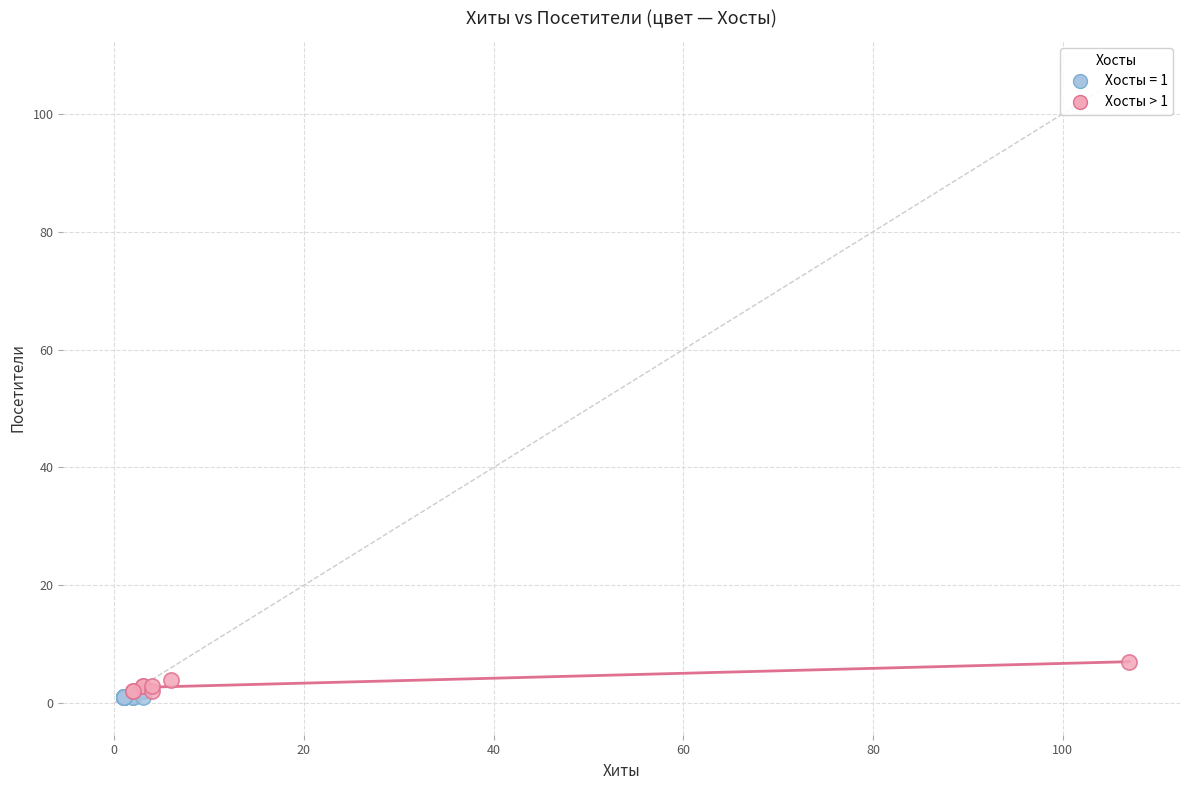

Which series reaches the maximum Y coordinate?

Хосты > 1